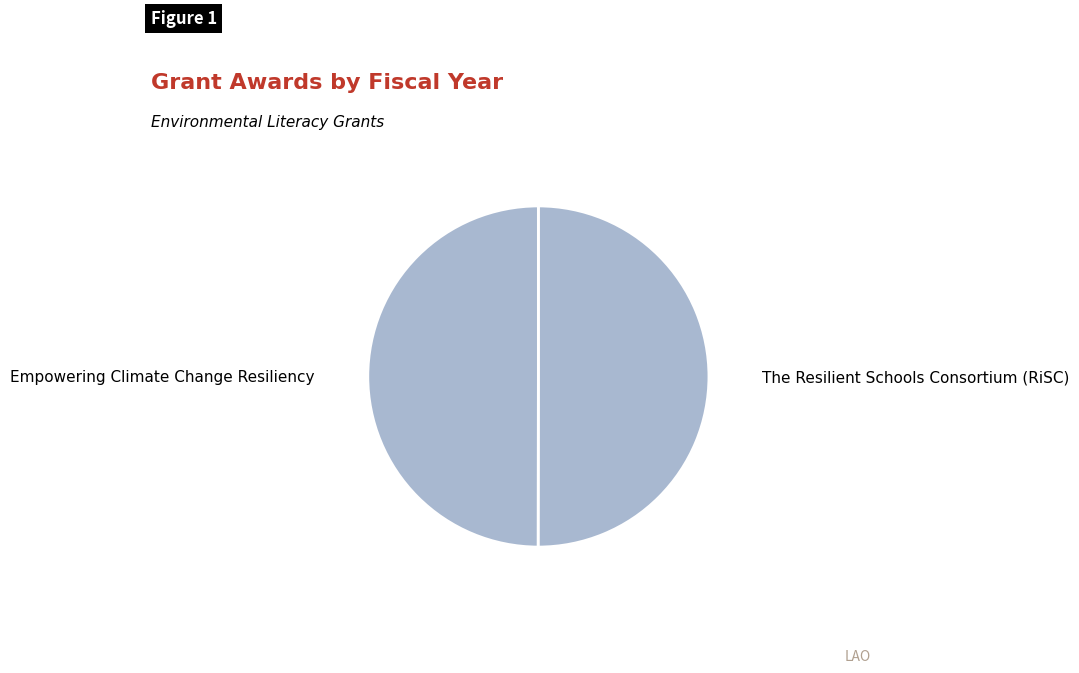

The Empowering Climate Change Resiliency slice represents 50% of the pie. True or false?

True